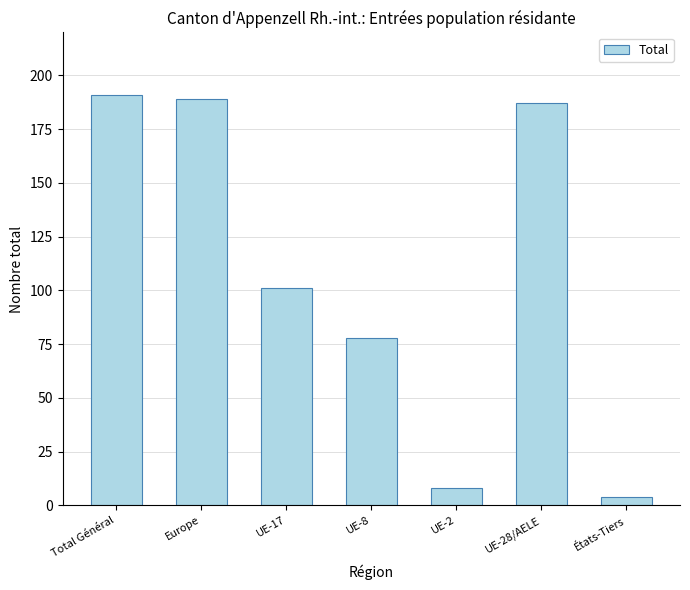

What is the label of the 7th bar from the left?

États-Tiers